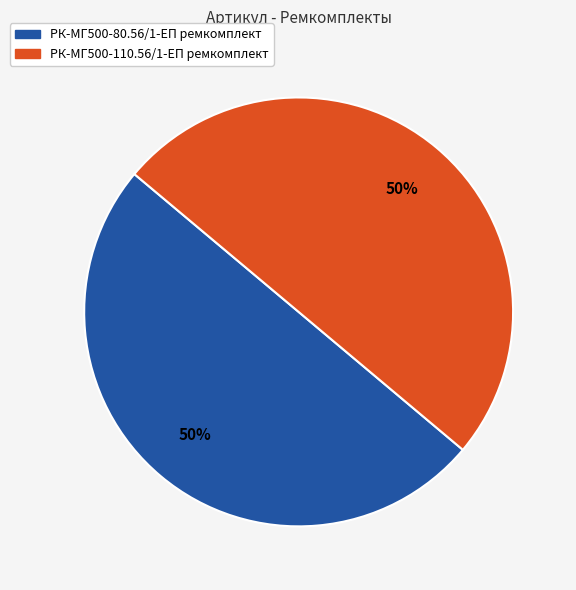

What is the ratio of the value at РК-МГ500-80.56/1-ЕП ремкомплект to the value at РК-МГ500-110.56/1-ЕП ремкомплект?

1.0